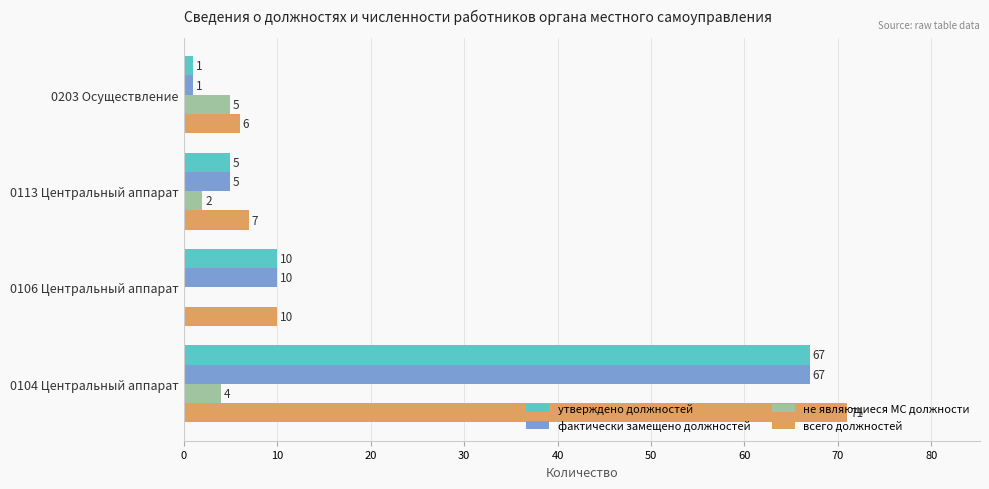

The value of утверждено должностей at 0113 Центральный аппарат is 8. True or false?

False